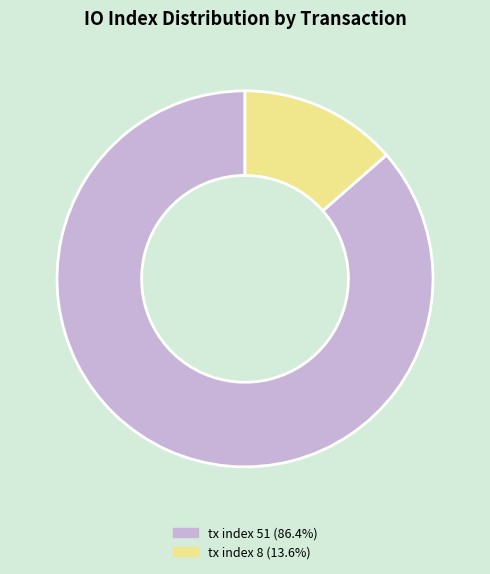

Between tx index 8 and tx index 51, which is larger?

tx index 51